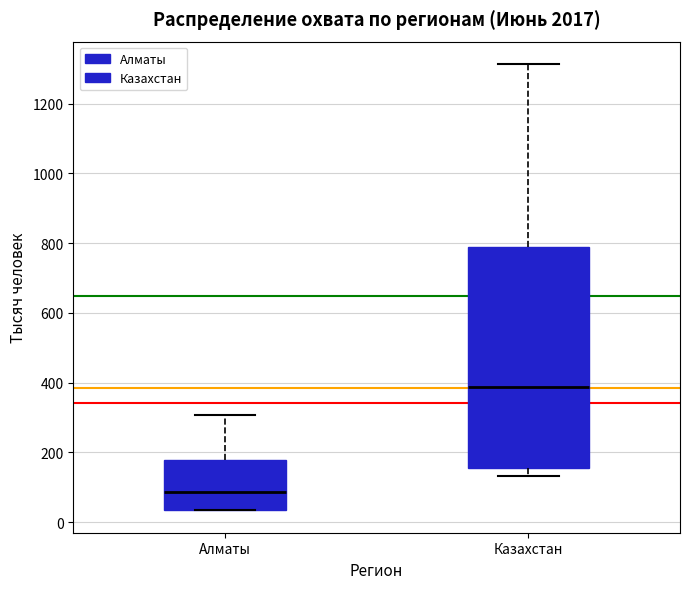

Where does the median line of the box for Алматы sit on the y-axis? The values are not printed on the chart, so give them approximately, as read against the axis.

80